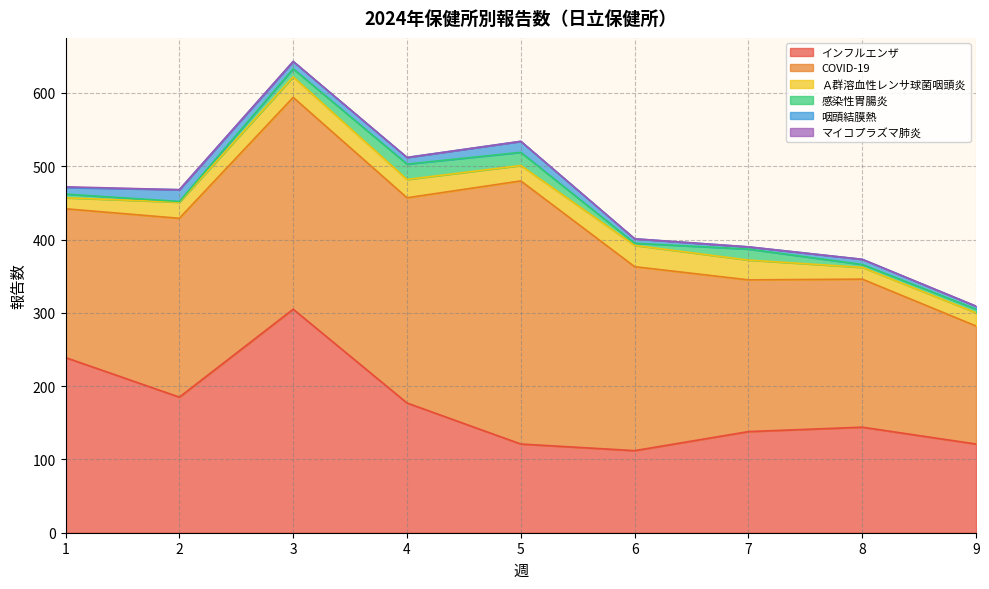

True or false: COVID-19 and 咽頭結膜熱 cross at least once.

False